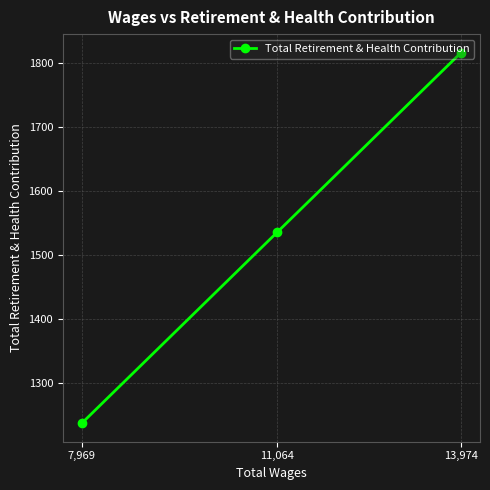

What is the minimum value shown in the chart?

1238